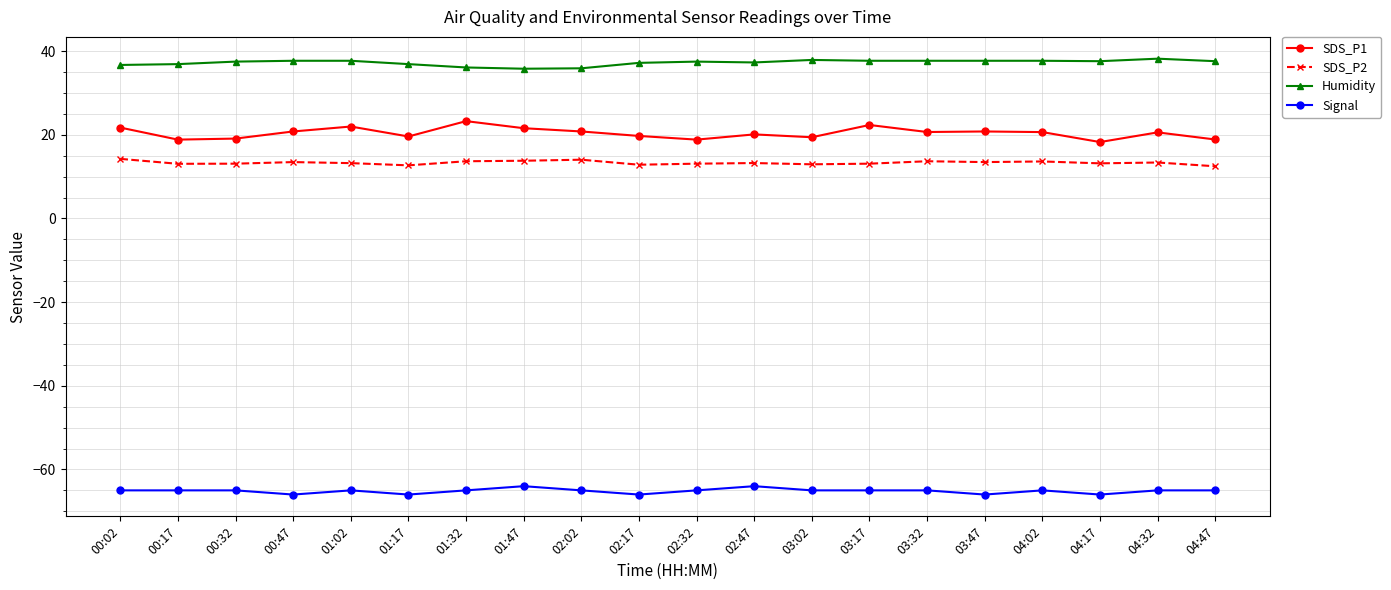

The Humidity series shows 37.7 at 04:02. True or false?

True